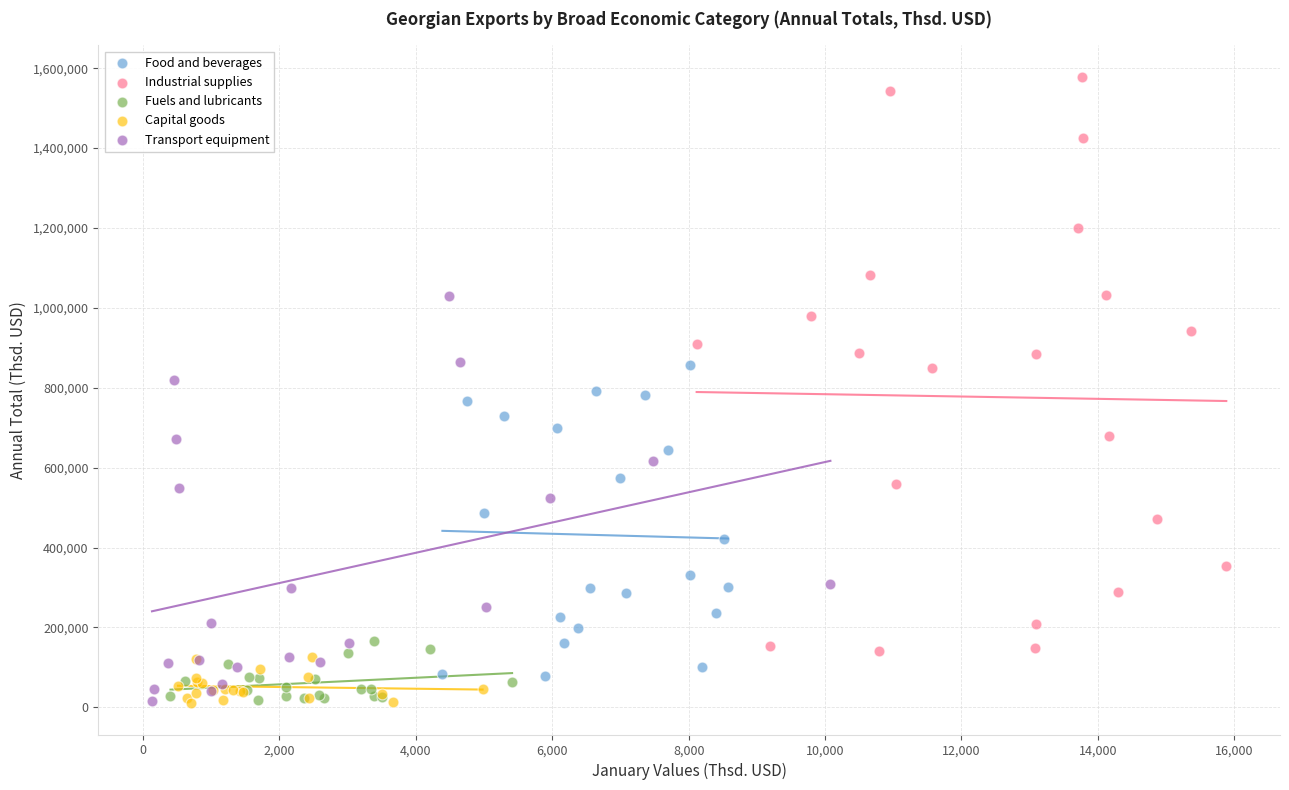

Which series contains the highest Y value?

Industrial supplies